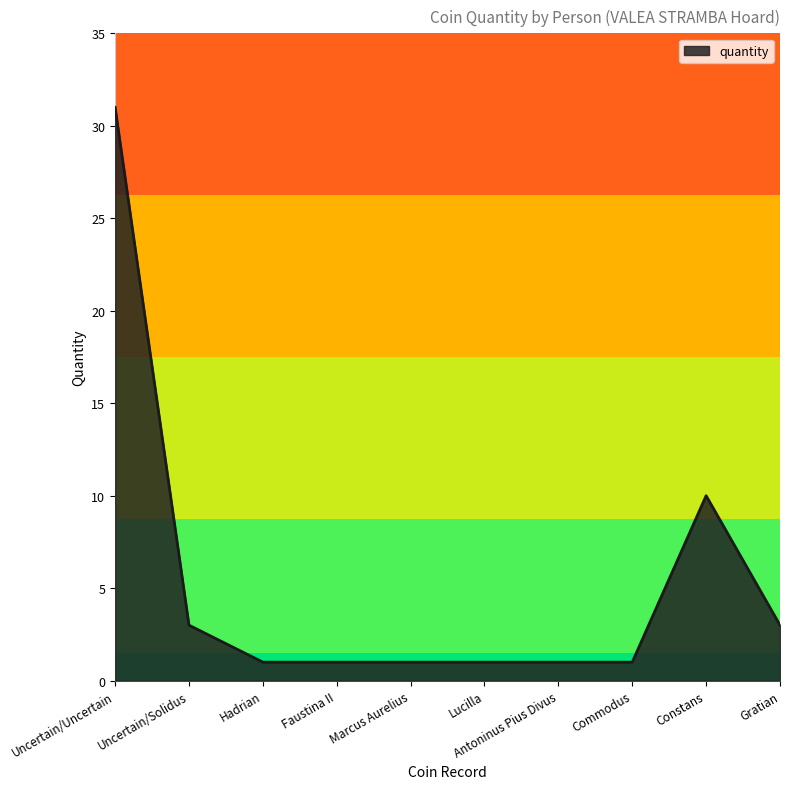

What position from the right is Faustina II?

7